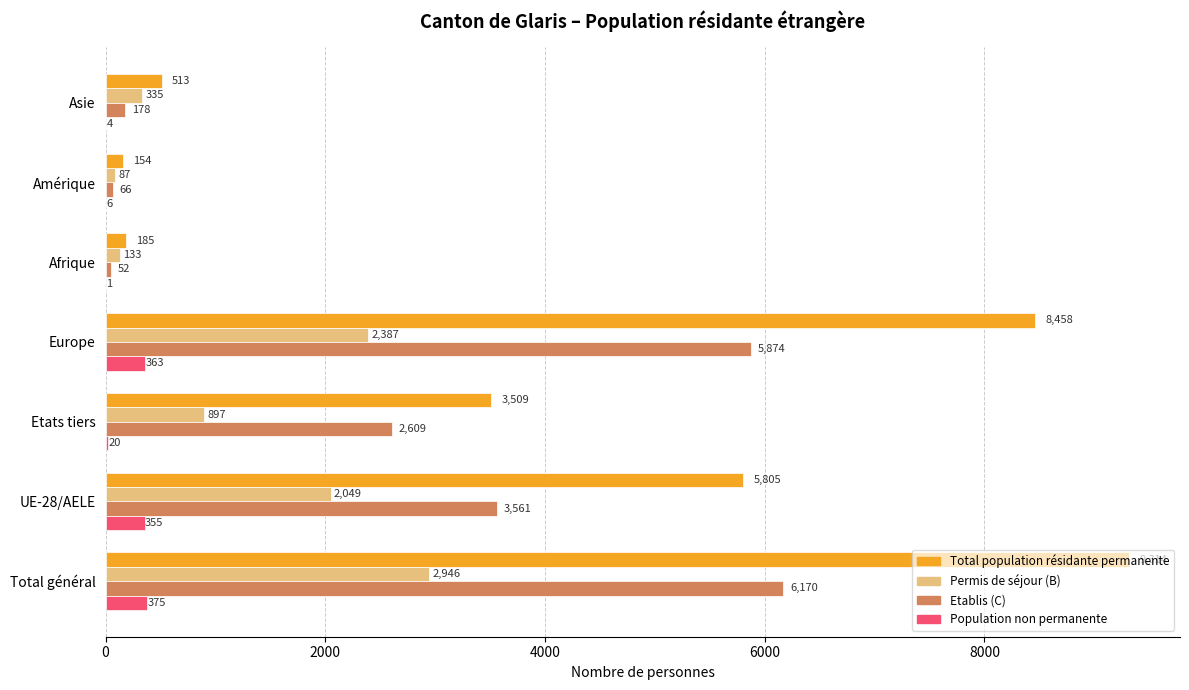

How many distinct data groups are displayed?

4